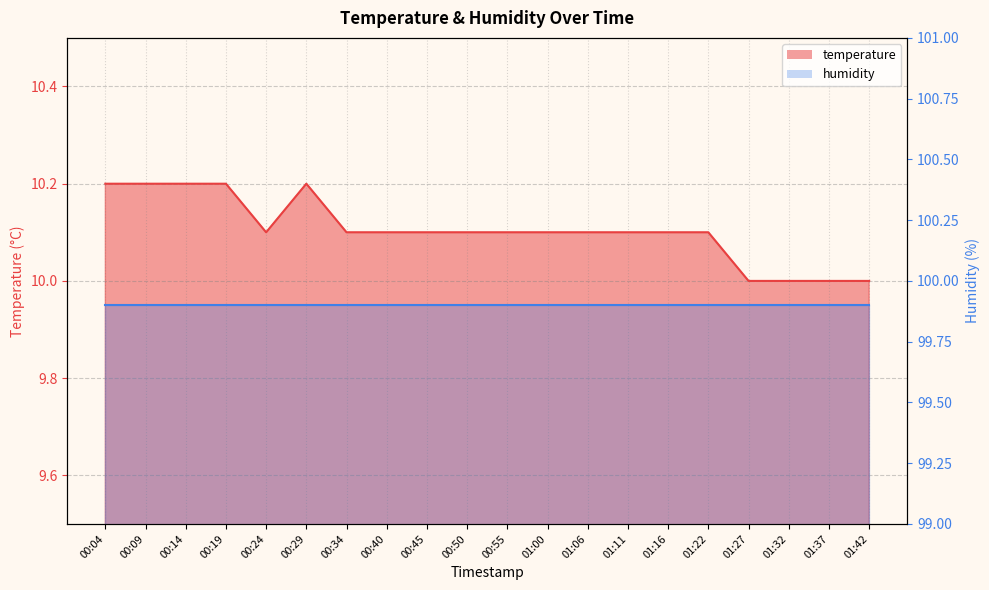

The value at 01:22 is 10.1. True or false?

True